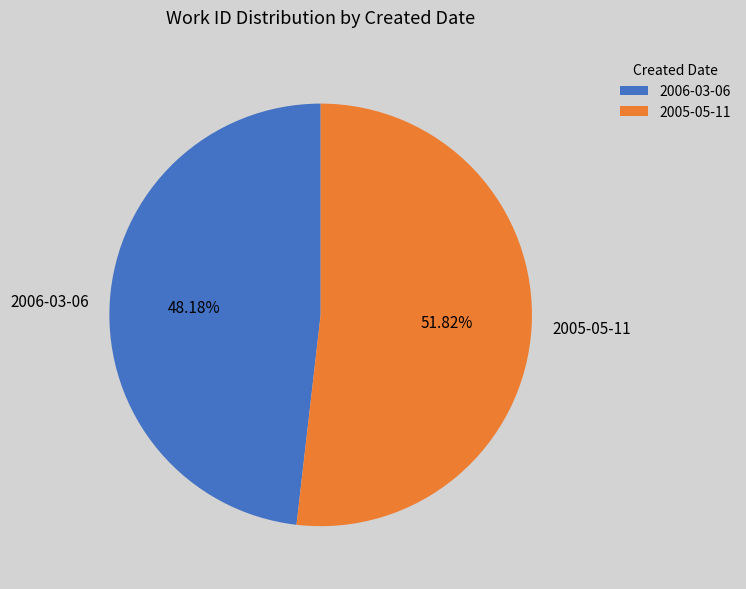

What is the ratio of the value at 2006-03-06 to the value at 2005-05-11?

0.9